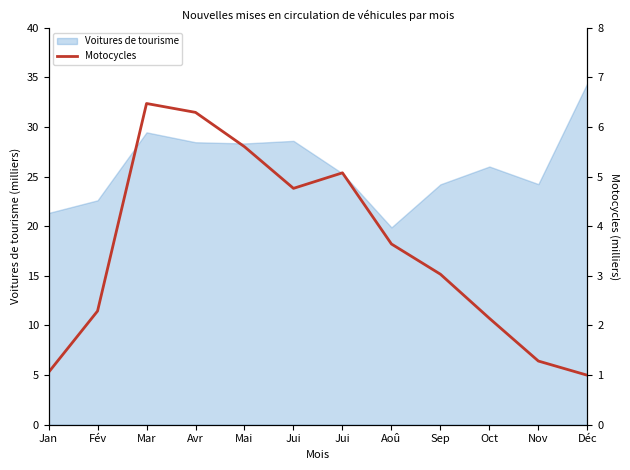

What is the sum of all values?

42.7